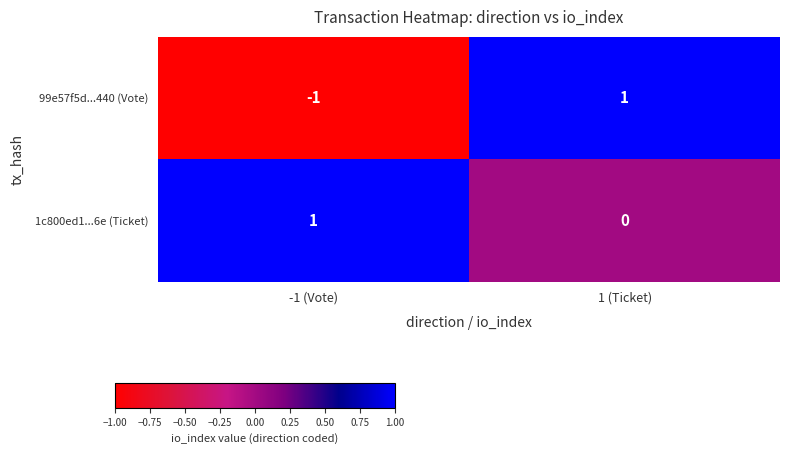

Which series has the largest range (max minus min)?

99e57f5d...440 (Vote)